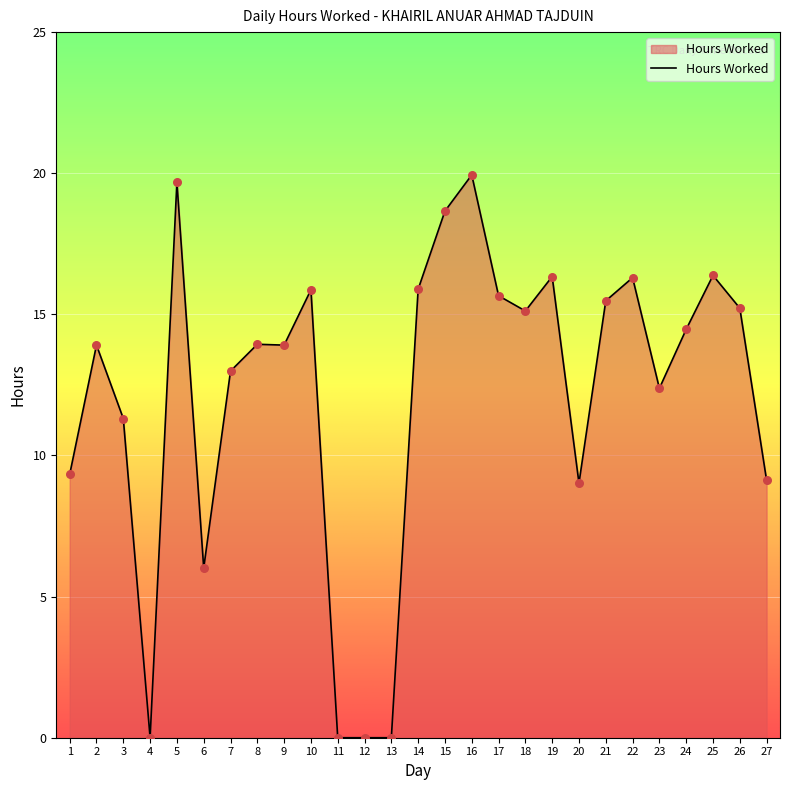

Which has a higher value, 25 or 9?

25